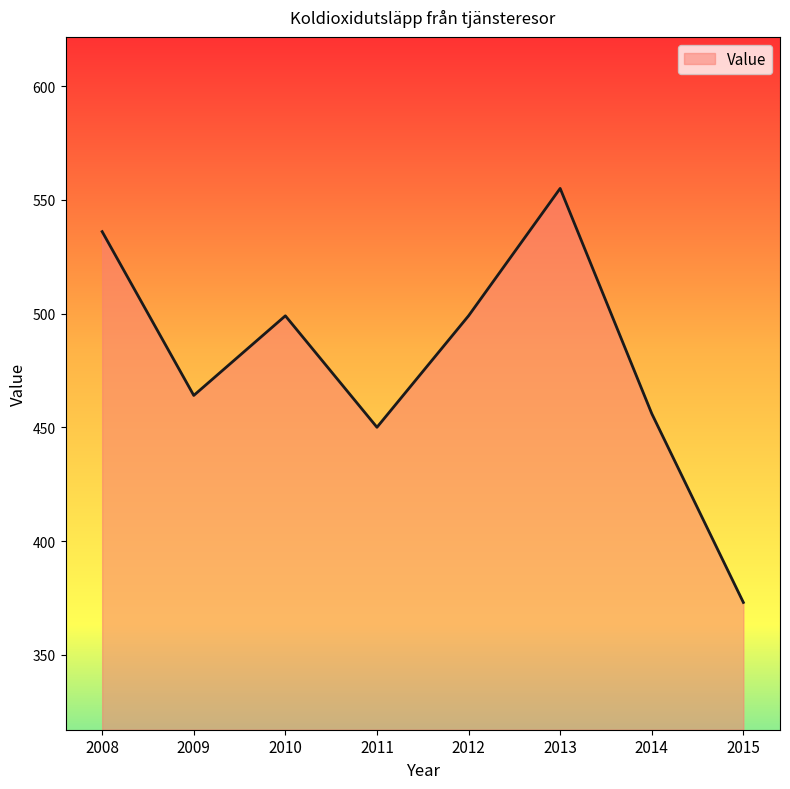

Is it true that the value at 2008 is 740?

False